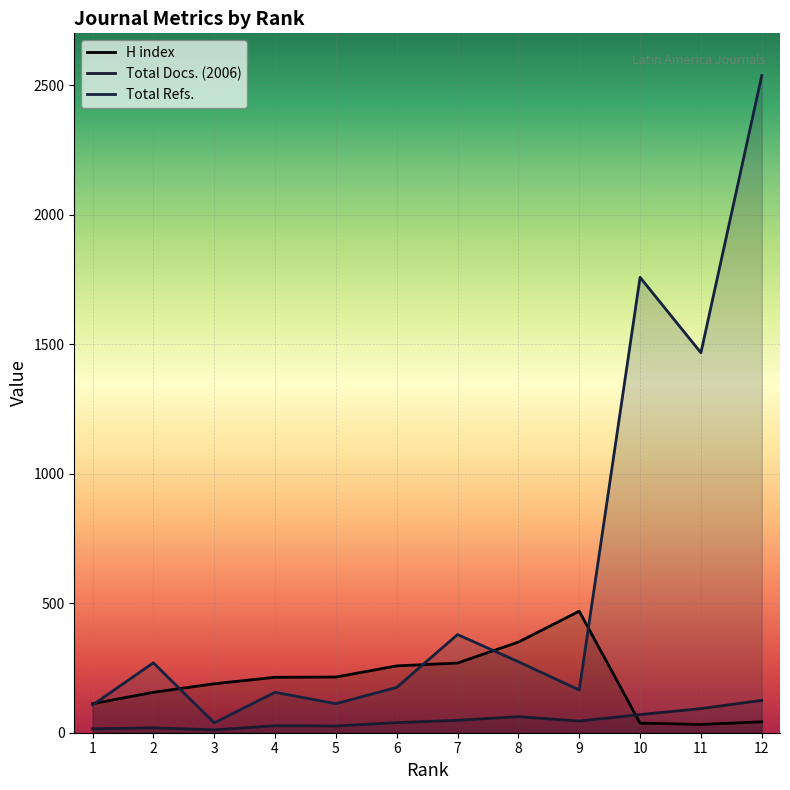

At which category is the sum across all series the highest?

12